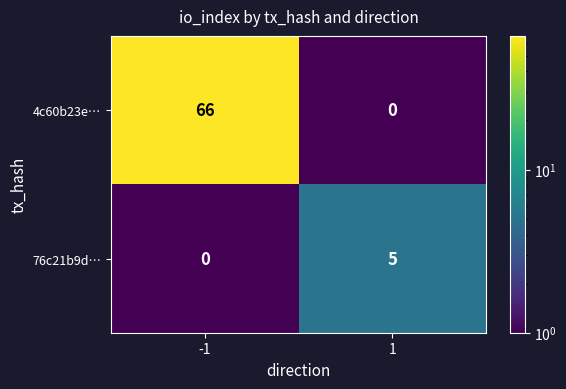

Reading left to right, transcribe all the data shown in this chart.

4c60b23e…: -1=66	1=0
76c21b9d…: -1=0	1=5